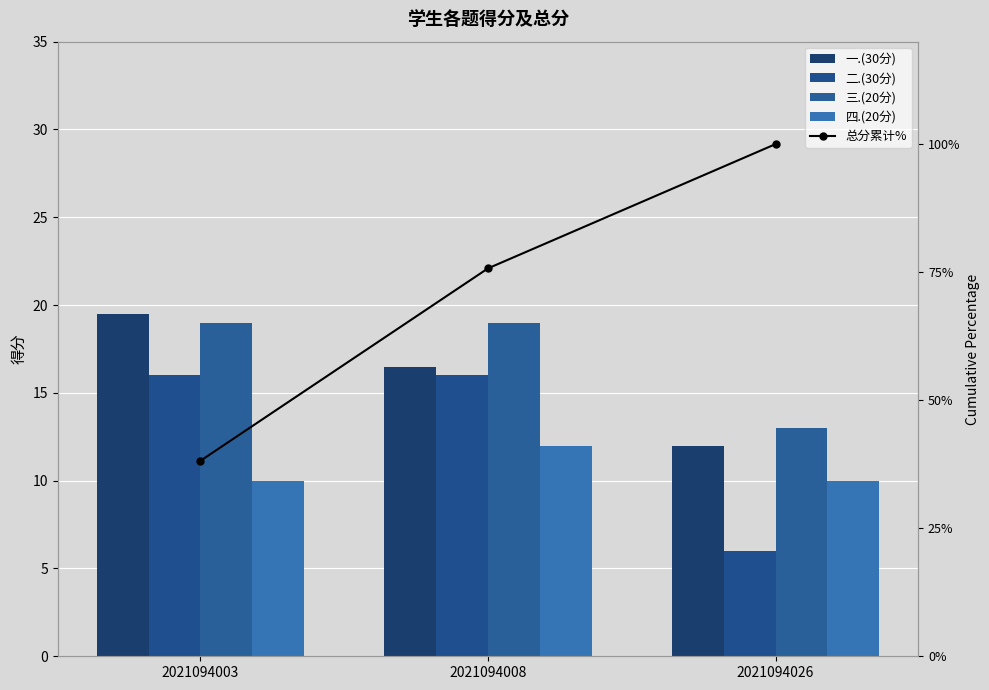

What is the greatest value displayed?

100.0